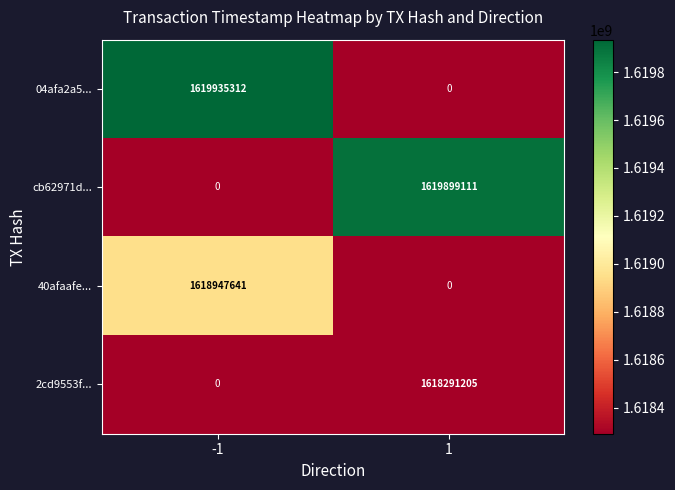

What is the average value of the 04afa2a5... series?

809967656